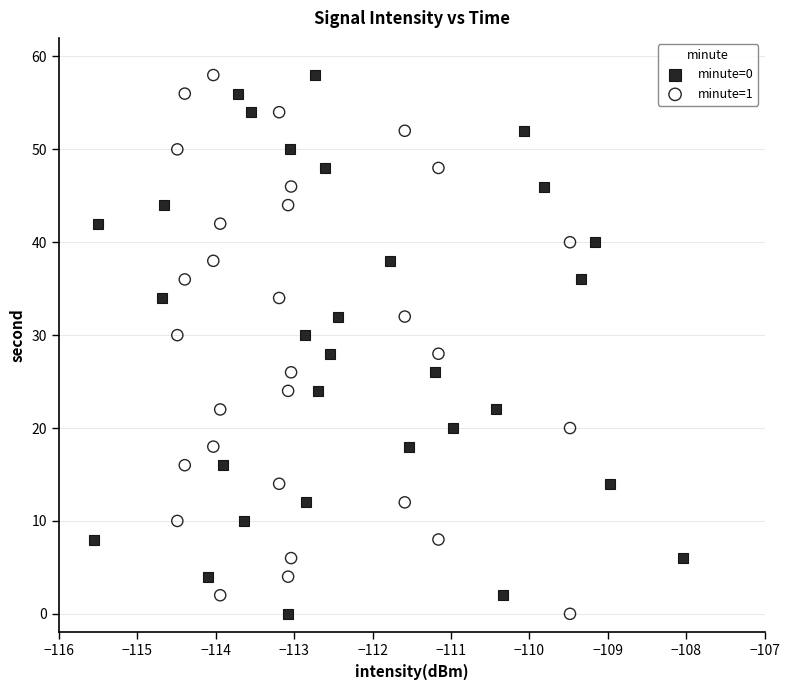

What are all the series names shown in the legend?

minute=0, minute=1